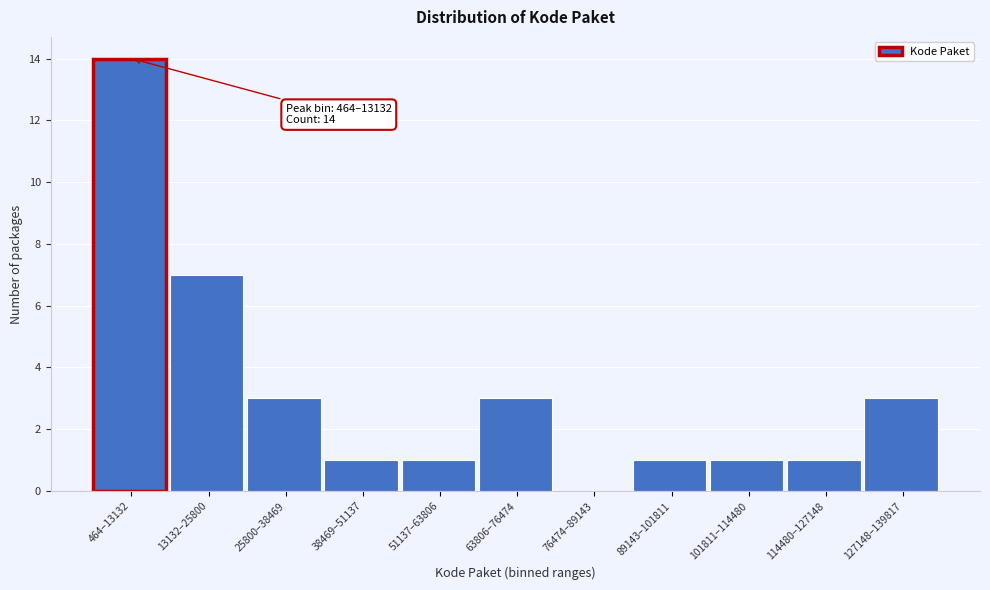

Reading left to right, what are all the values shown in this chart?

464–13132=14	13132–25800=7	25800–38469=3	38469–51137=1	51137–63806=1	63806–76474=3	76474–89143=0	89143–101811=1	101811–114480=1	114480–127148=1	127148–139817=3